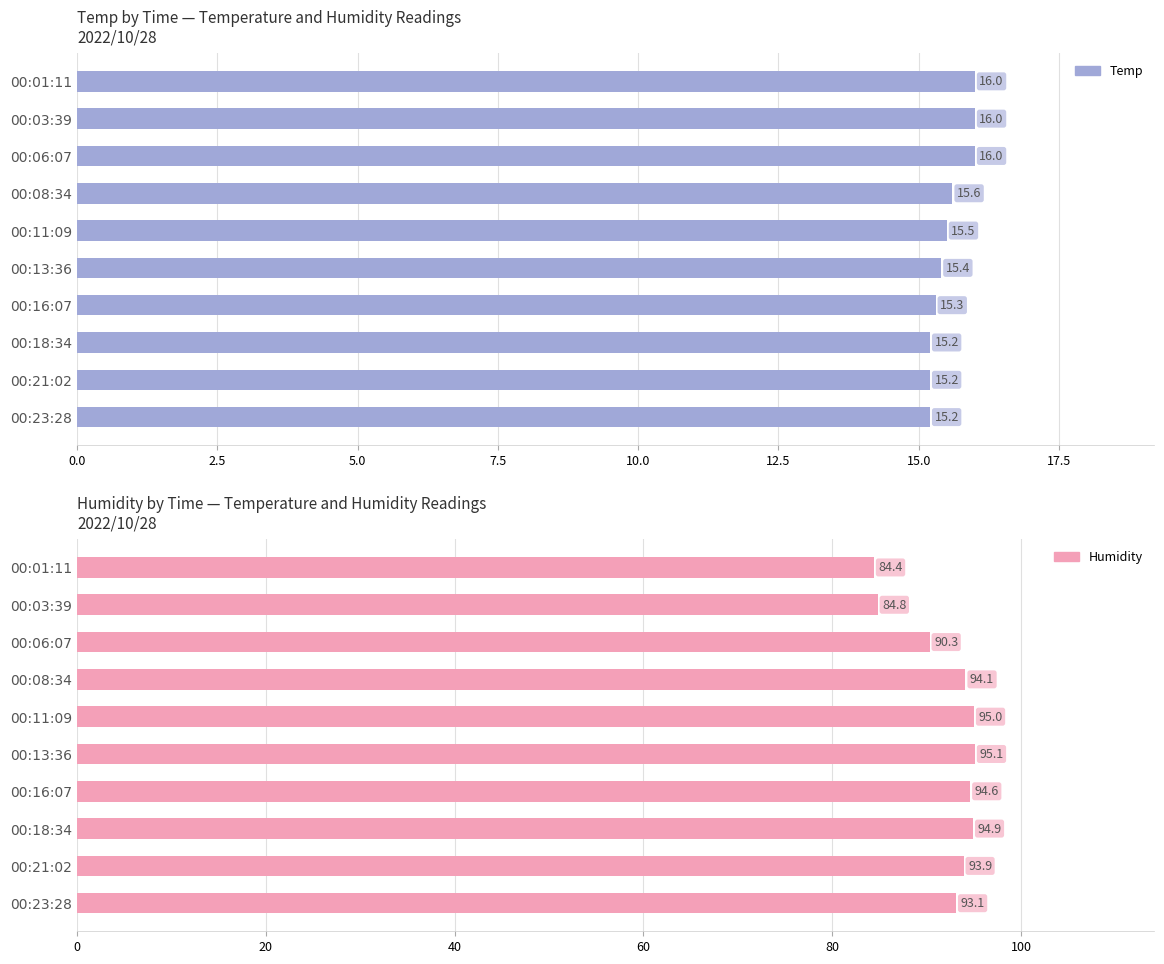

What are all the series names shown in the legend?

Temp, Humidity